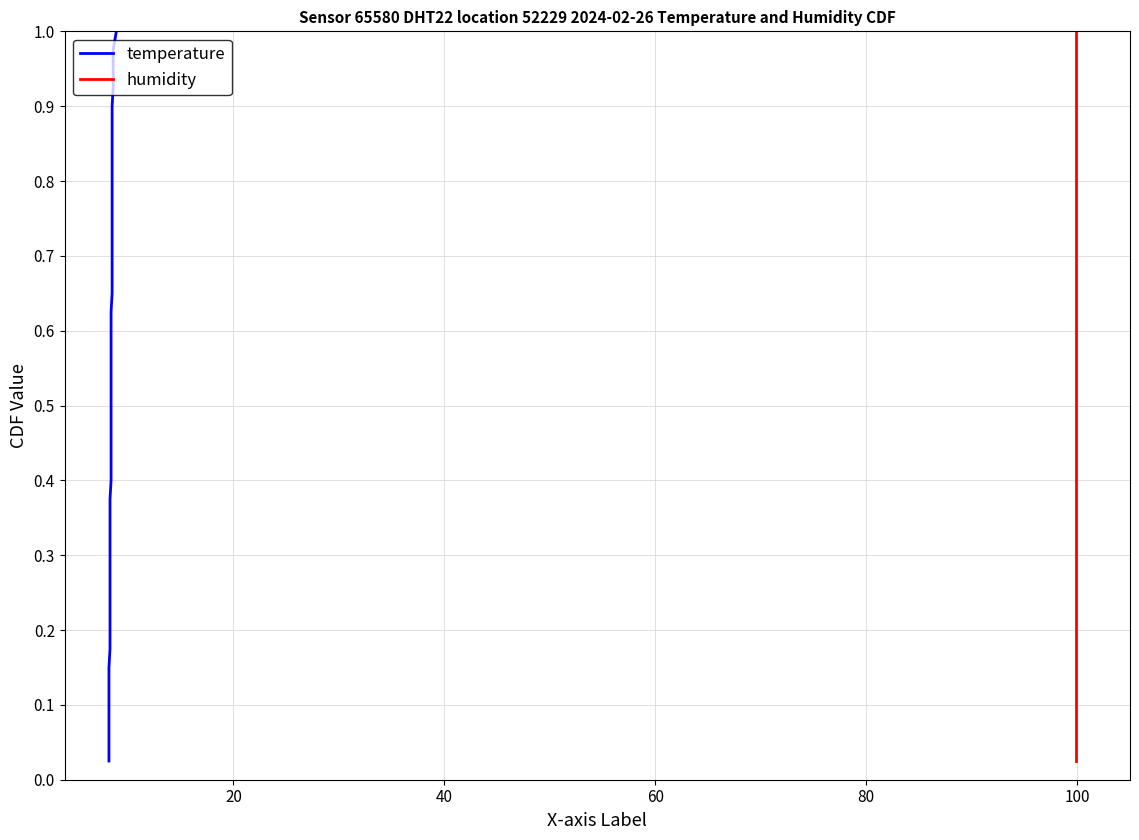

Does the chart have visible grid lines?

Yes